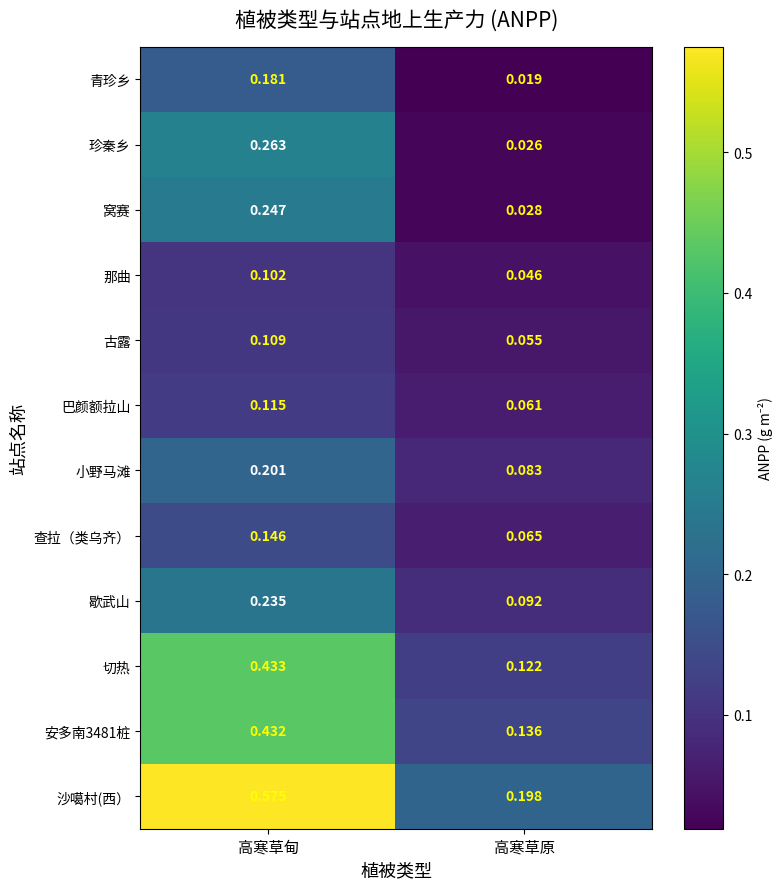

What is the spread (max minus min) of values at 高寒草甸?

0.5